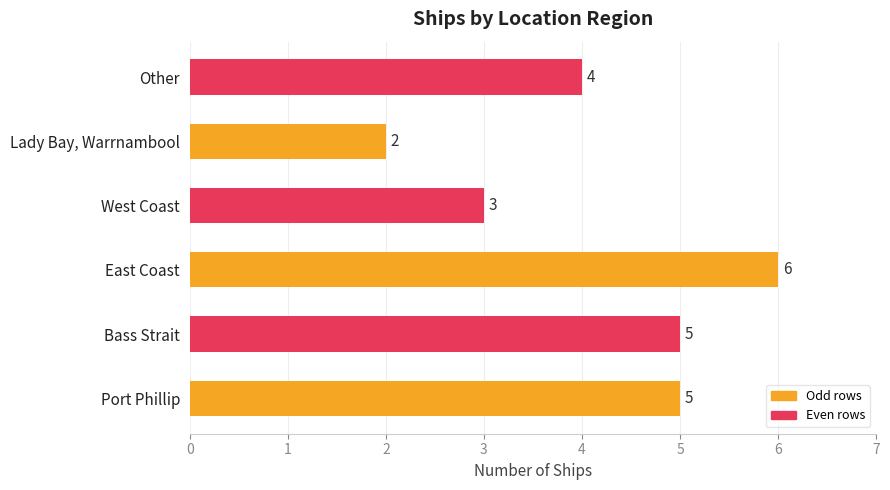

What is the maximum value shown in the chart?

6